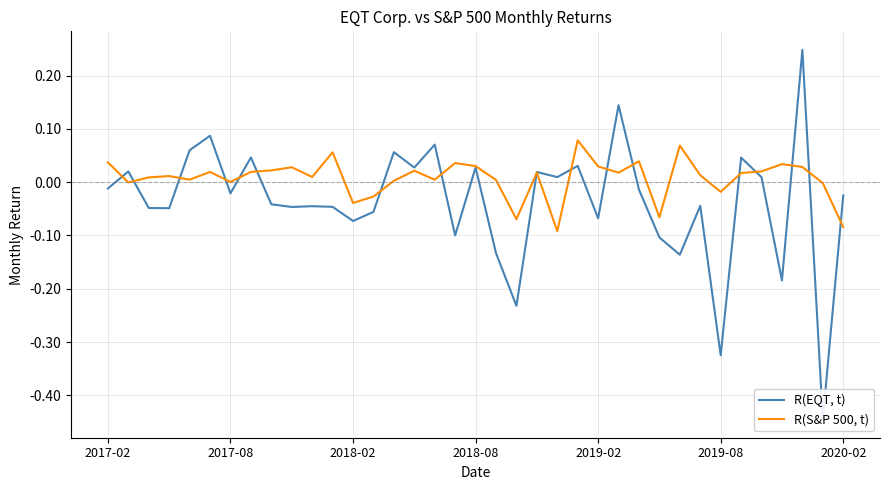

True or false: R(S&P 500, t) has a value of 0.1 at 23.

True